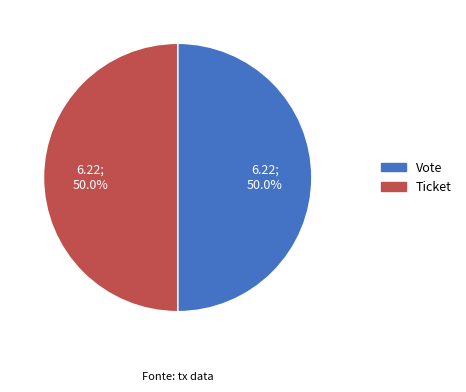

What percentage do Vote and Ticket together represent?

100.0%